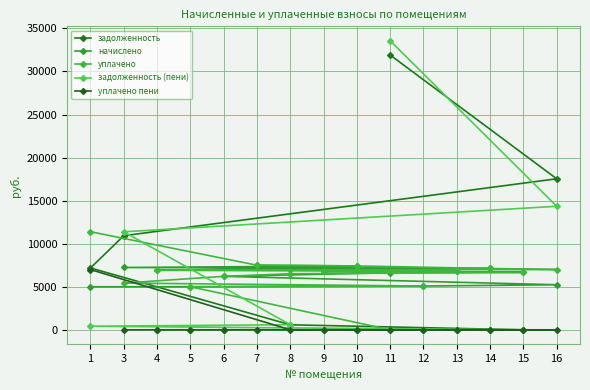

The value of задолженность at 1 is 2348.7. True or false?

False